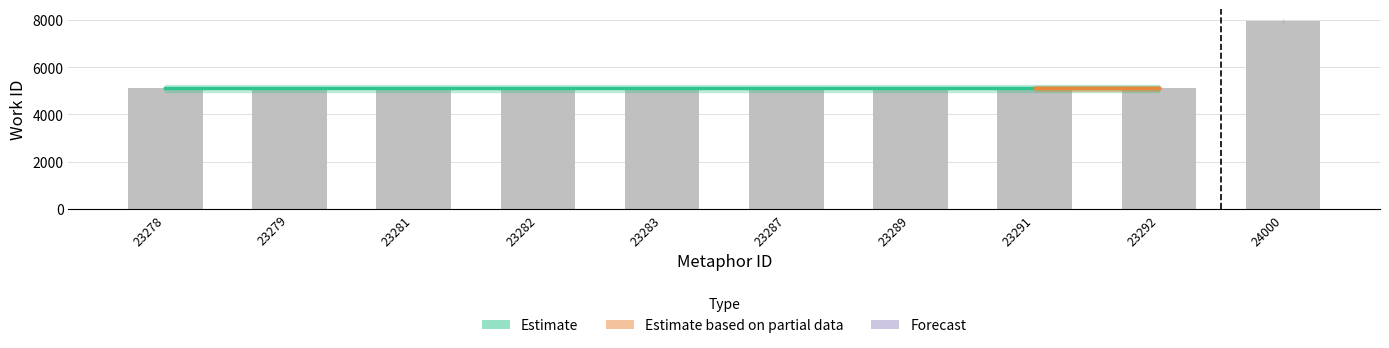

Are the bars horizontal?

No